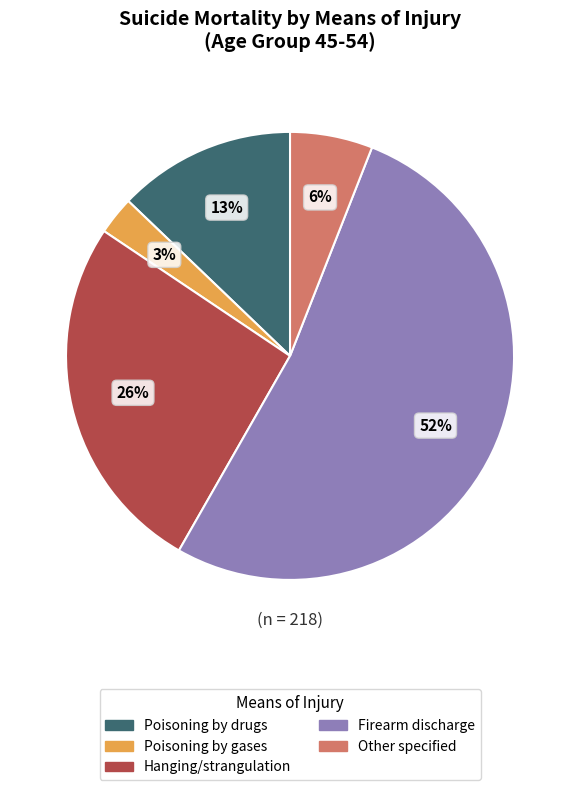

Is there any slice that represents more than half of the pie?

Yes